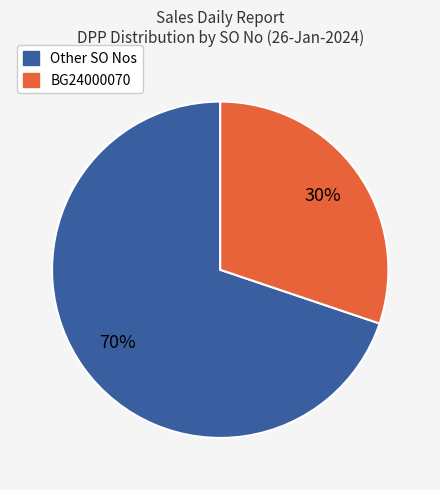

Is there a majority slice in this chart?

Yes